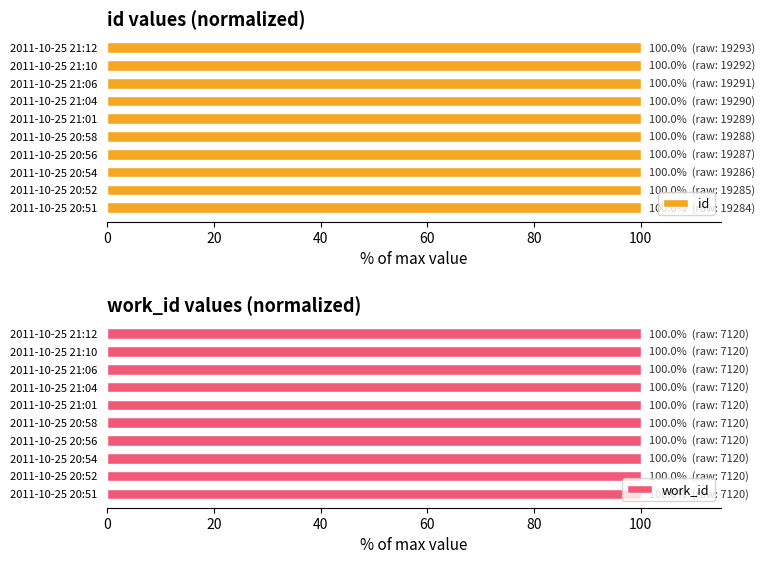

The value of id at 2011-10-25 20:58 is 100.0. True or false?

True